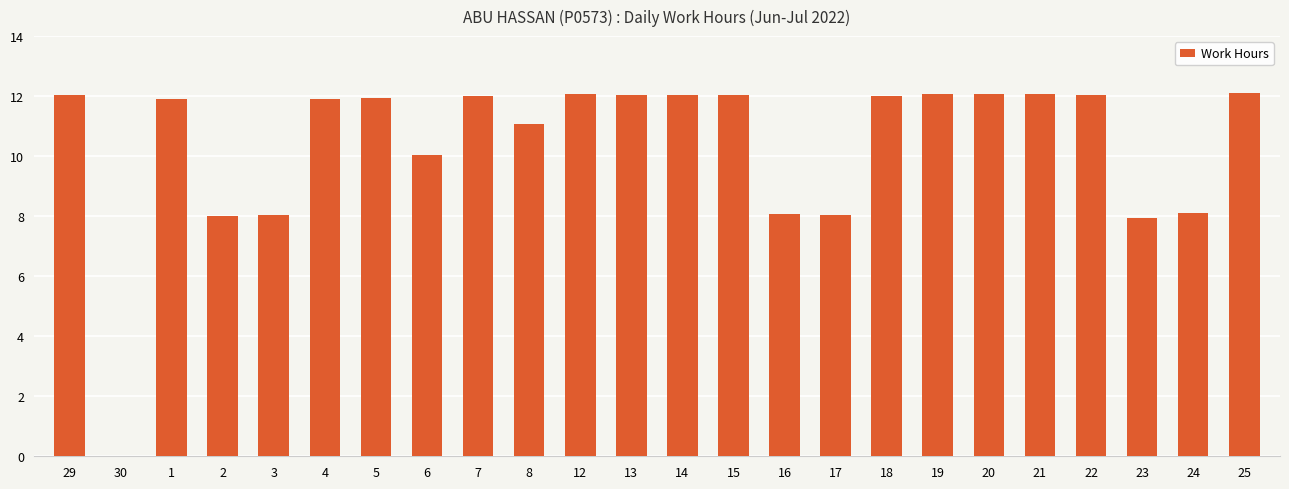

What is the difference between the values at 14 and 25?

0.1